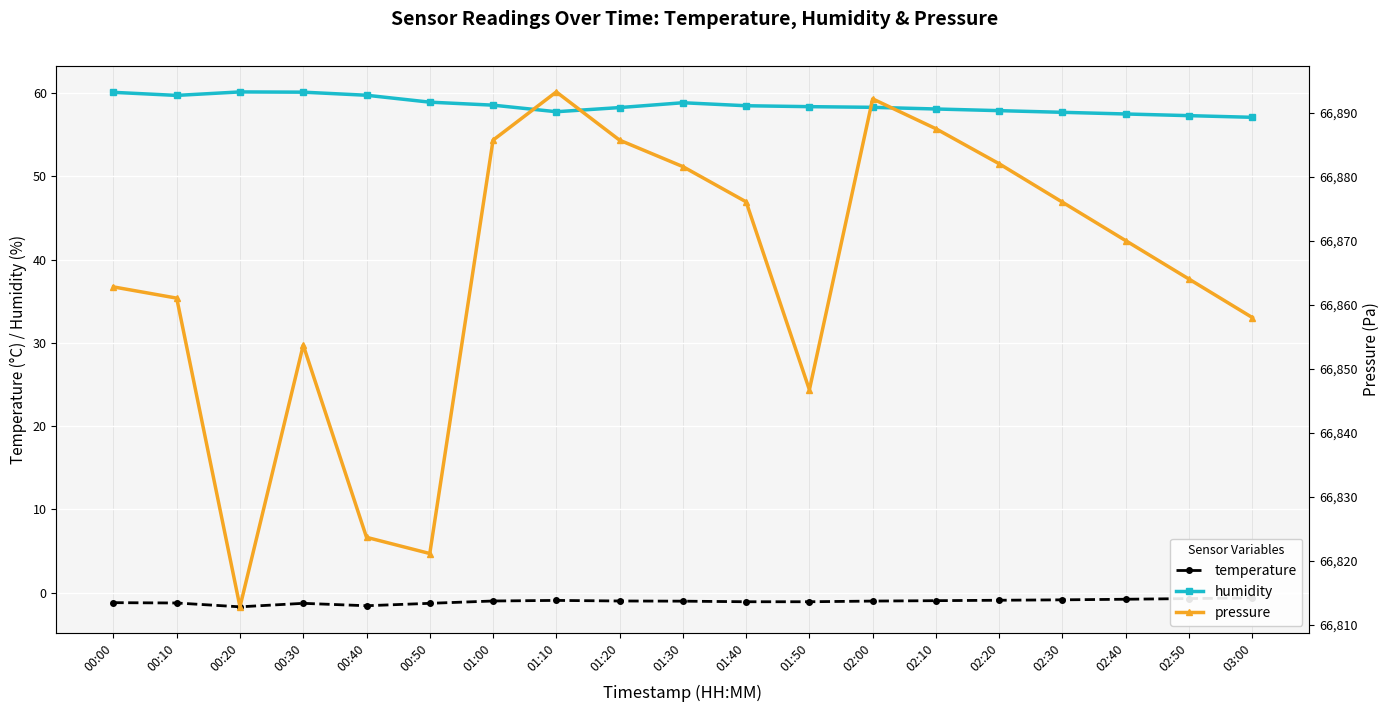

True or false: temperature and humidity cross at least once.

False